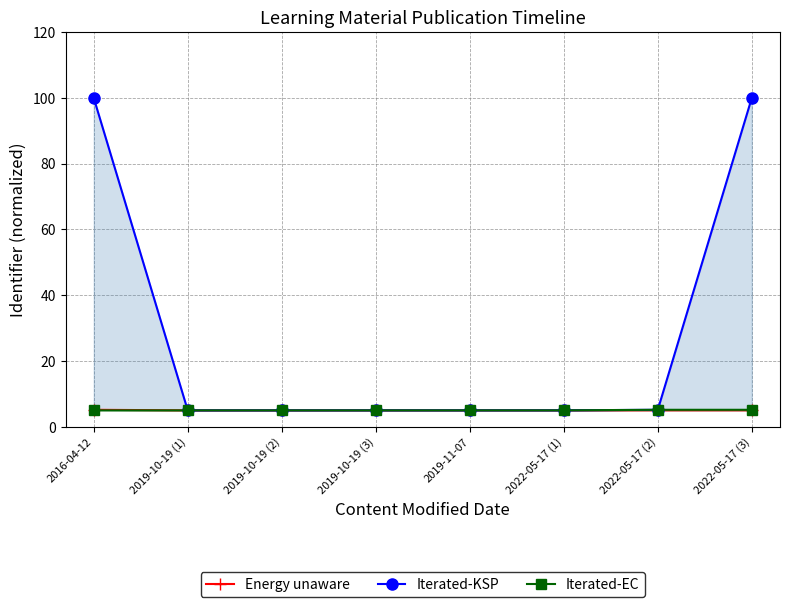

Rank the series by their maximum value, from lowest to highest.

Energy unaware, Iterated-EC, Iterated-KSP